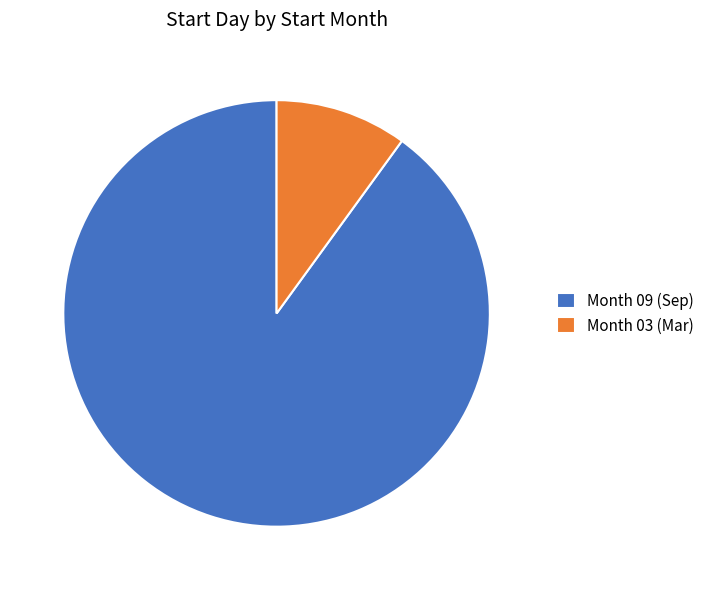

What is the ratio of the value at Month 09 (Sep) to the value at Month 03 (Mar)?

9.0